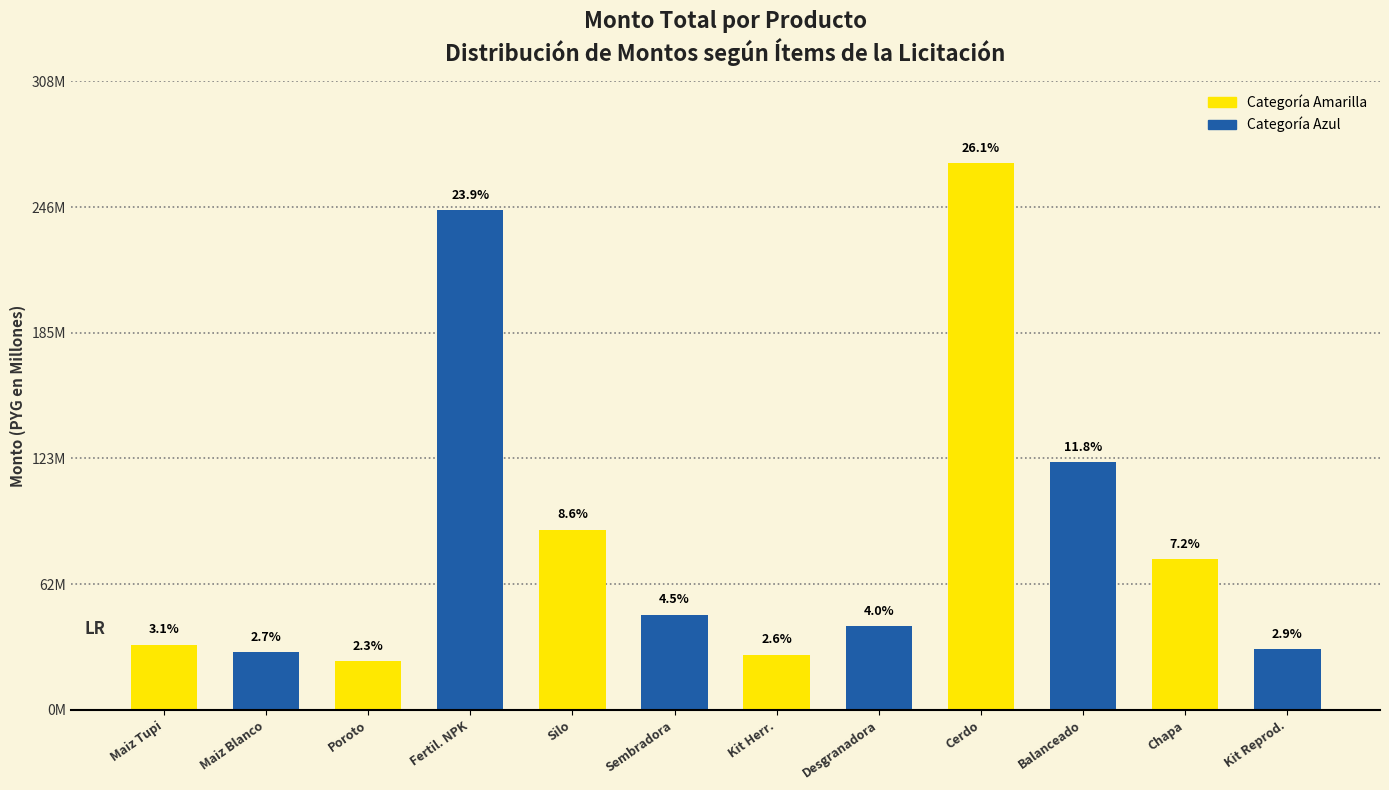

Reading left to right, extract all data points from this chart.

Semilla de maiz tupi=31891500	Semilla de Maiz Blanco=28112400	Semilla de Poroto=23940000	Fertilizantes NPK=244526580	Silo=88236000	Sembradora abonadora=46512000	Kit herramientas=26975250	Desgranadora=40857030	Cerdo=267442290	Balanceado porcino=121068000	Chapa acanalada=73769400	Kits reproductivo=29677905